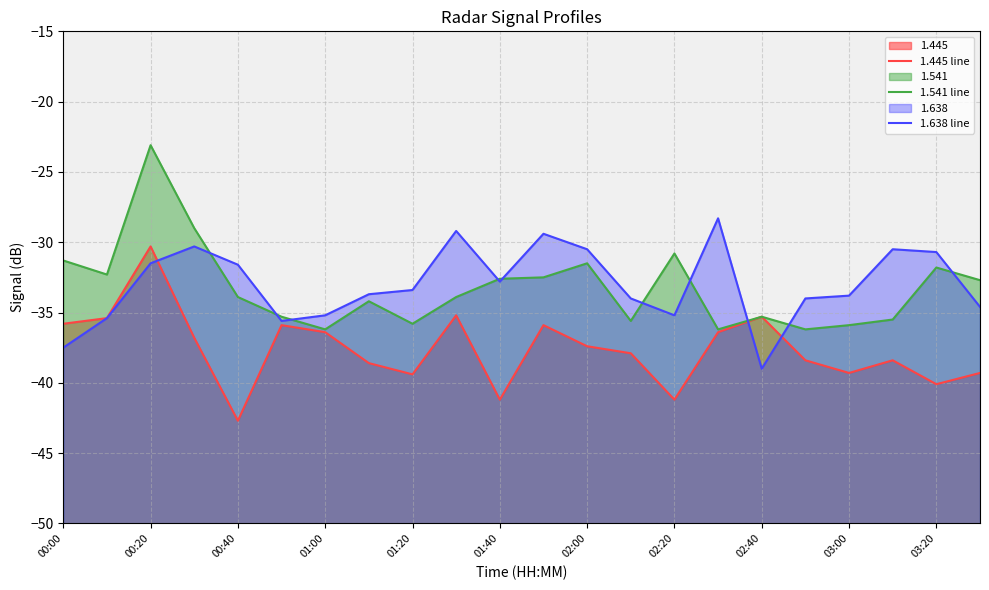

What is the approximate value of 1.445 line at 02:40?

-35.3